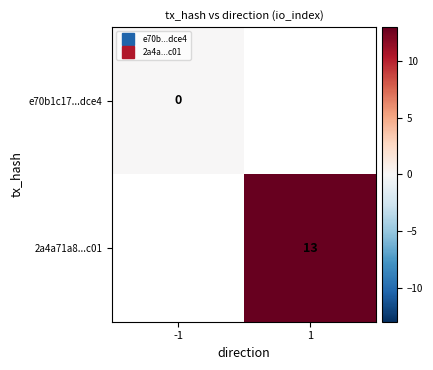

Is it true that e70b1c17...dce4 equals 0.0 at -1?

True